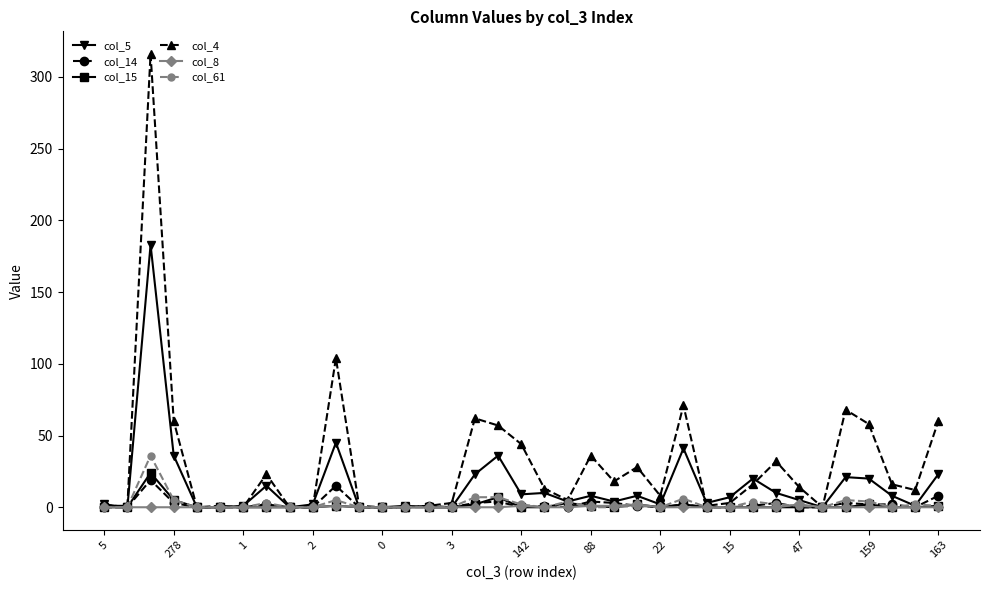

What is the maximum value shown in the chart?

316